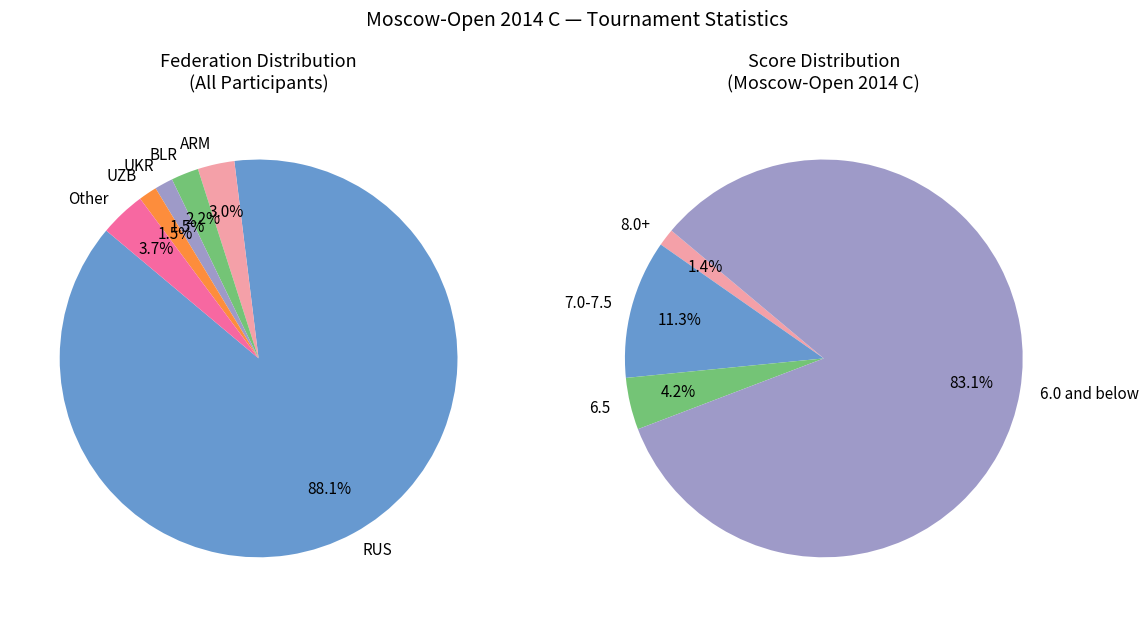

What is the smallest slice in the pie chart?

UKR